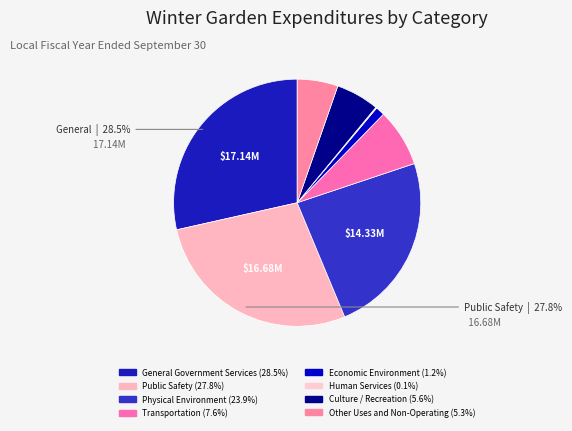

Approximately how many times larger is the value at Culture / Recreation compared to Physical Environment?

0.2